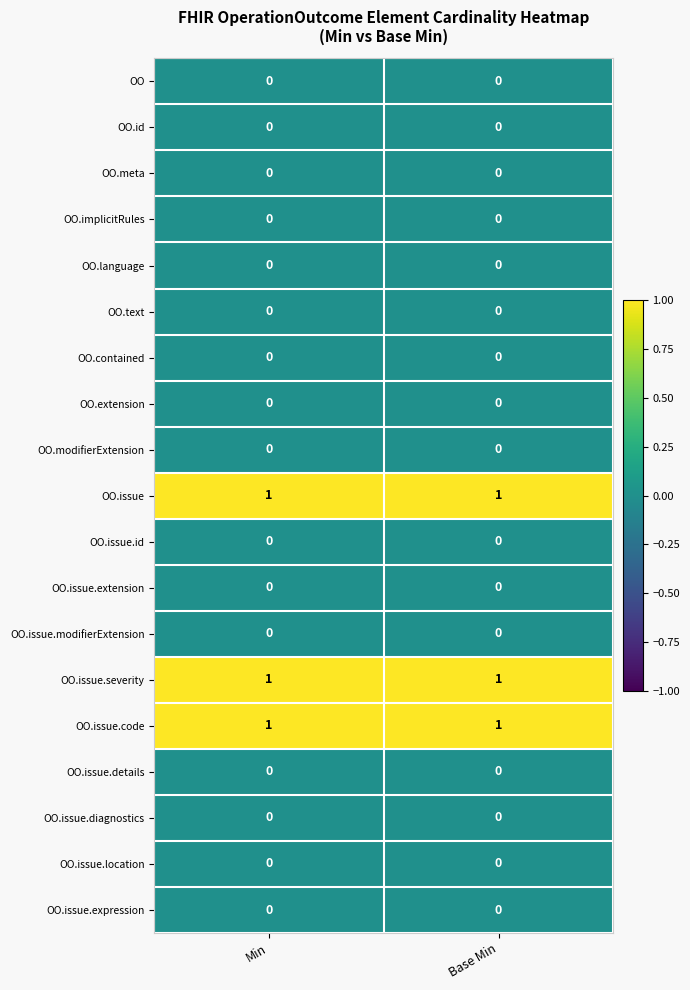

What is the total value across all series at Min?

3